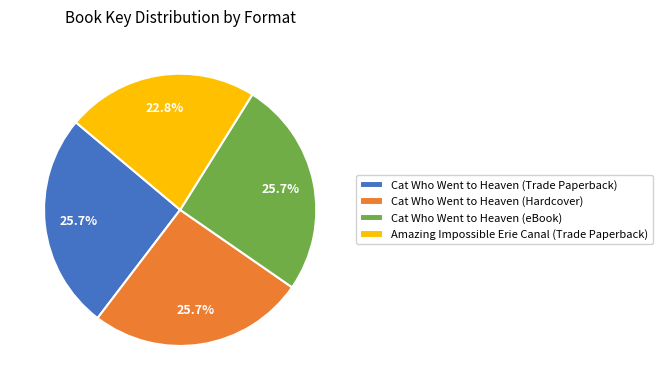

To the nearest percent, what portion does Cat Who Went to Heaven (Hardcover) represent?

26%